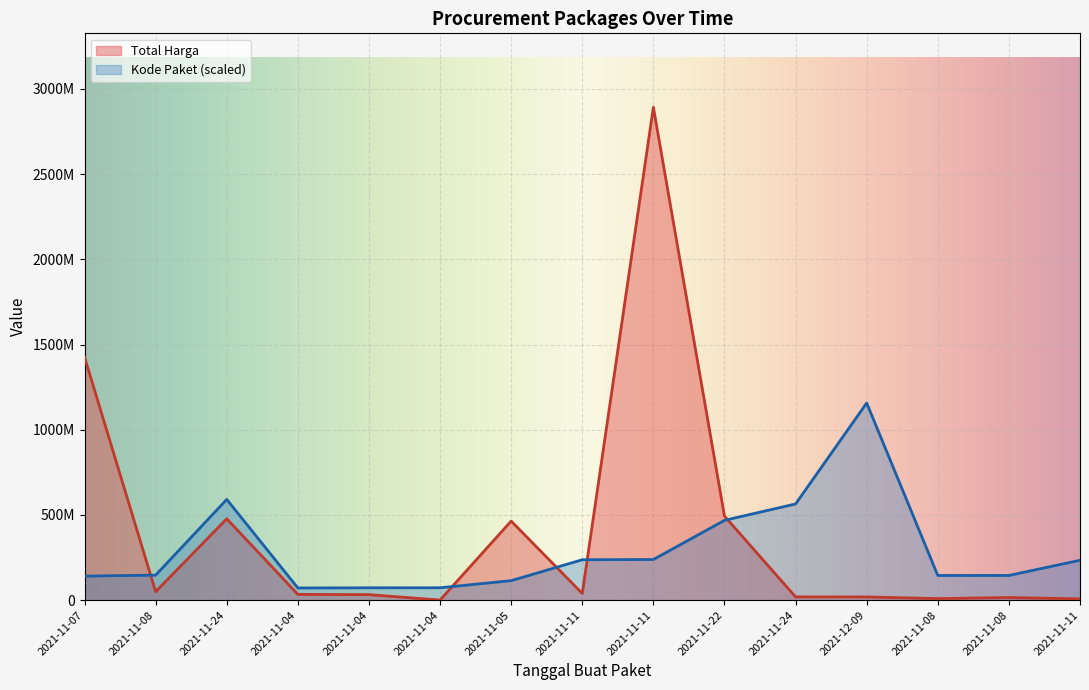

What is the greatest value displayed?

2892122000.0